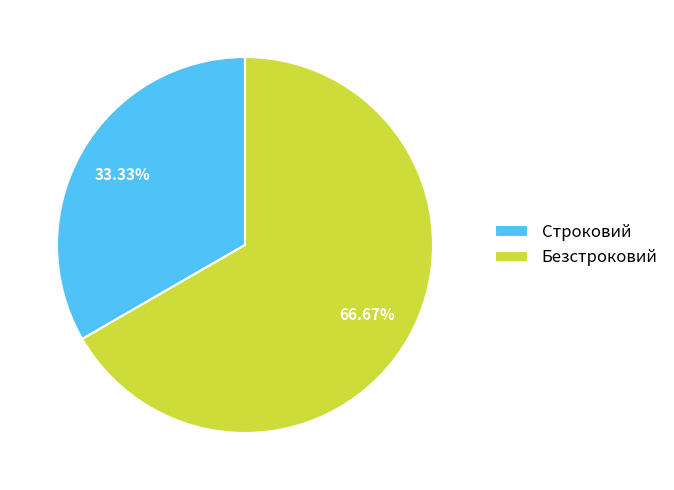

What percentage do Строковий and Безстроковий together represent?

100.0%